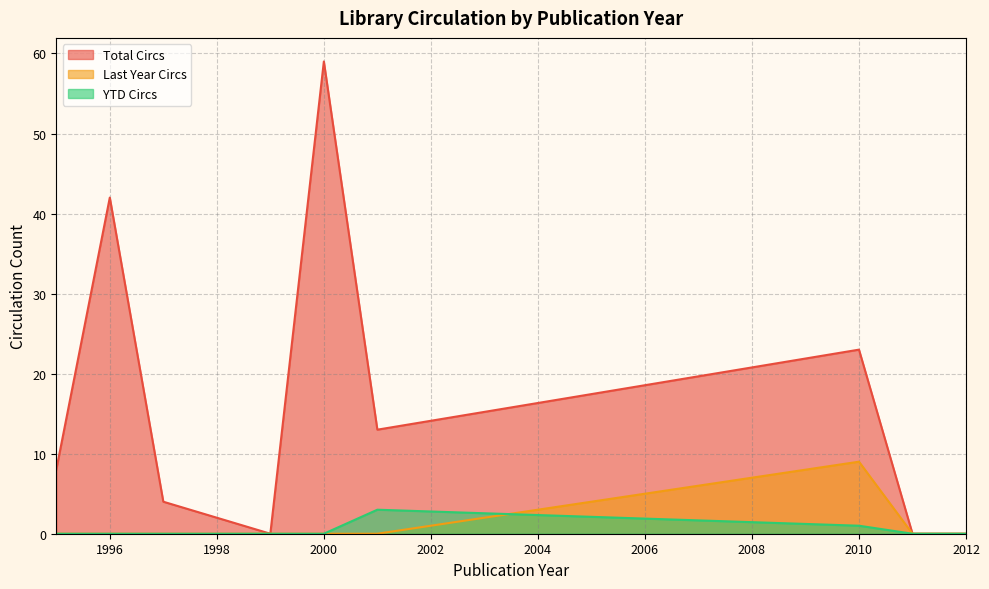

What are all the series names shown in the legend?

Total Circs, Last Year Circs, YTD Circs